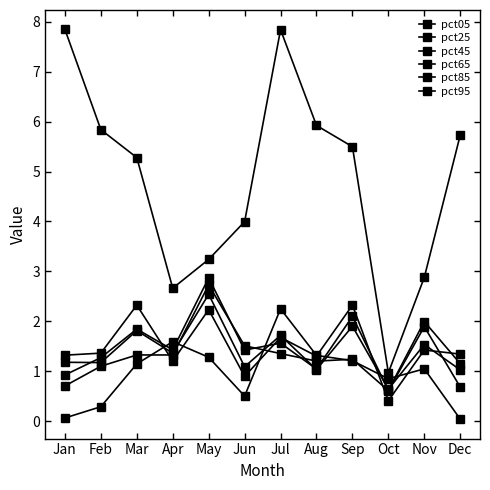

Which has a higher value, Oct or Jan?

Jan